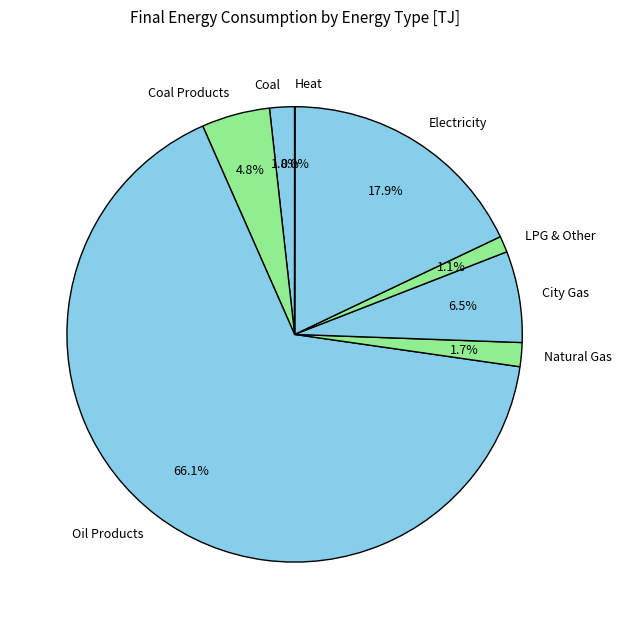

What is the ratio of the value at City Gas to the value at Natural Gas?

3.8